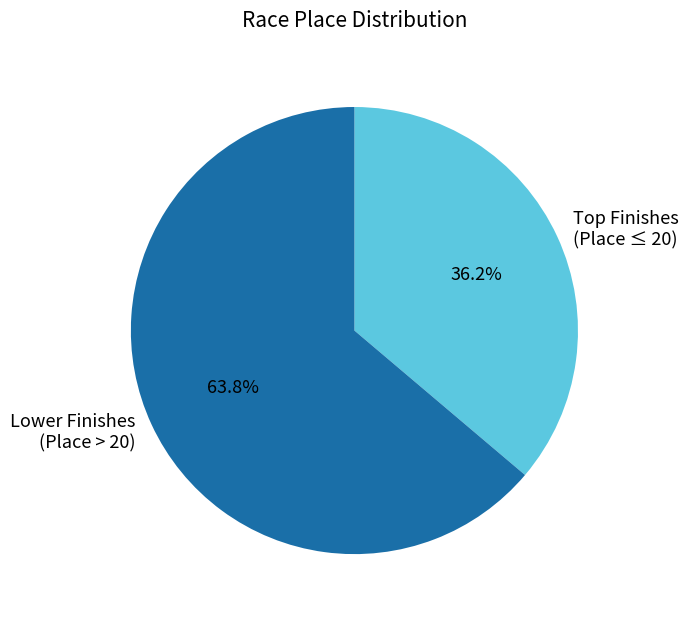

Does Lower Finishes (Place > 20) represent more than half of the total?

Yes